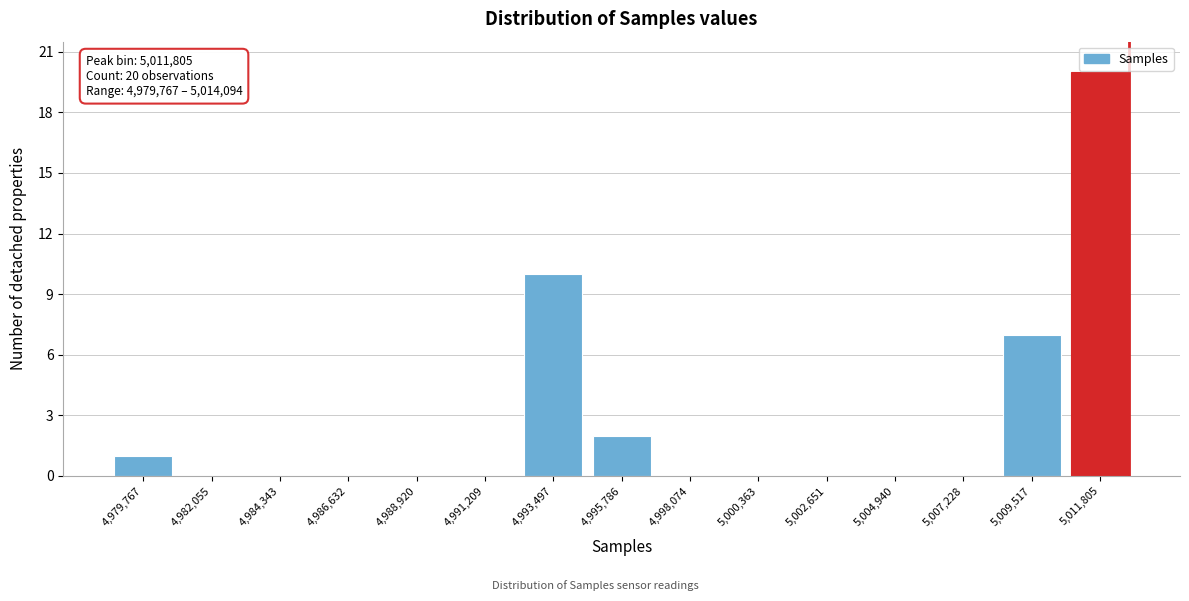

Reading left to right, transcribe all the data shown in this chart.

4,979,767=1	4,982,055=0	4,984,343=0	4,986,632=0	4,988,920=0	4,991,209=0	4,993,497=10	4,995,786=2	4,998,074=0	5,000,363=0	5,002,651=0	5,004,940=0	5,007,228=0	5,009,517=7	5,011,805=20